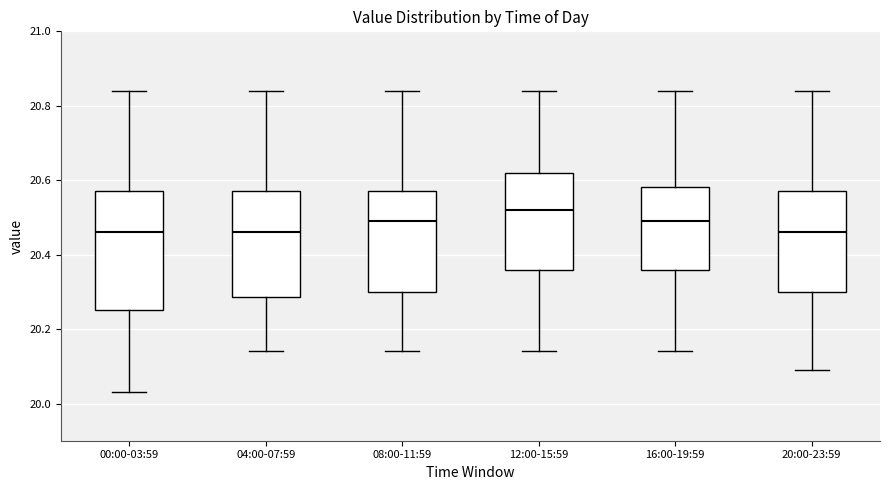

Reading left to right, transcribe this box plot: for each box, give where its median line is, the range the box spans, and where its two whiskers end, as read against the y-axis. The values are not printed on the chart, so give them approximately, as read against the axis.

00:00-03:59: median 20.46, box 20.26 to 20.58, whiskers 20.04 to 20.84
04:00-07:59: median 20.46, box 20.28 to 20.58, whiskers 20.14 to 20.84
08:00-11:59: median 20.50, box 20.30 to 20.58, whiskers 20.14 to 20.84
12:00-15:59: median 20.52, box 20.36 to 20.62, whiskers 20.14 to 20.84
16:00-19:59: median 20.50, box 20.36 to 20.58, whiskers 20.14 to 20.84
20:00-23:59: median 20.46, box 20.30 to 20.58, whiskers 20.10 to 20.84